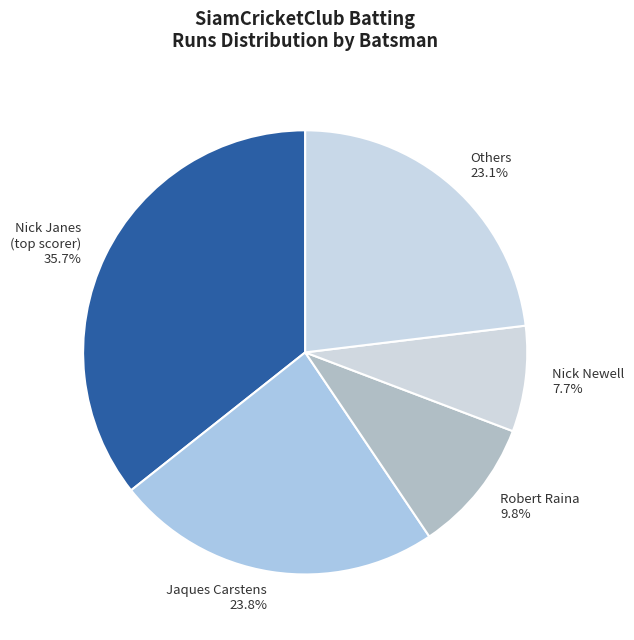

How much of the chart is everything except Others?

76.9%